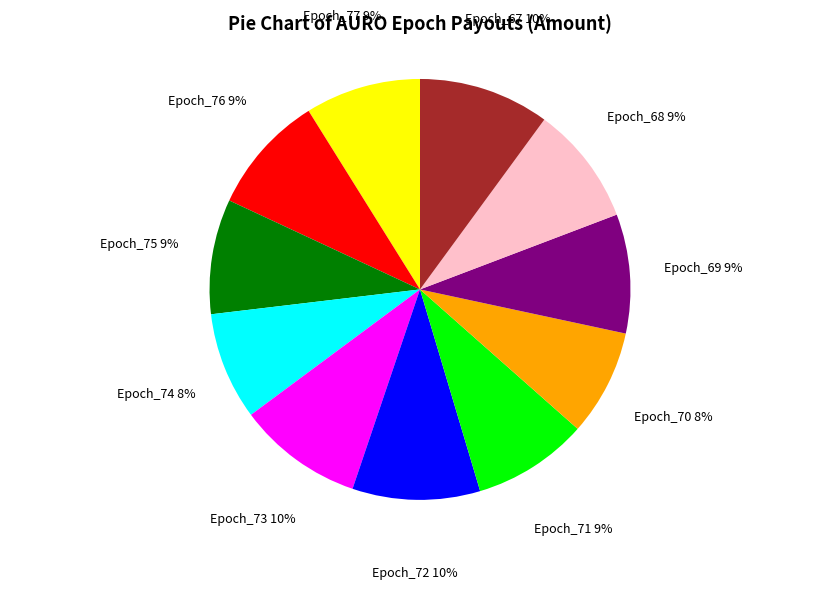

Combined, do Epoch_71 and Epoch_76 account for over 50%?

No